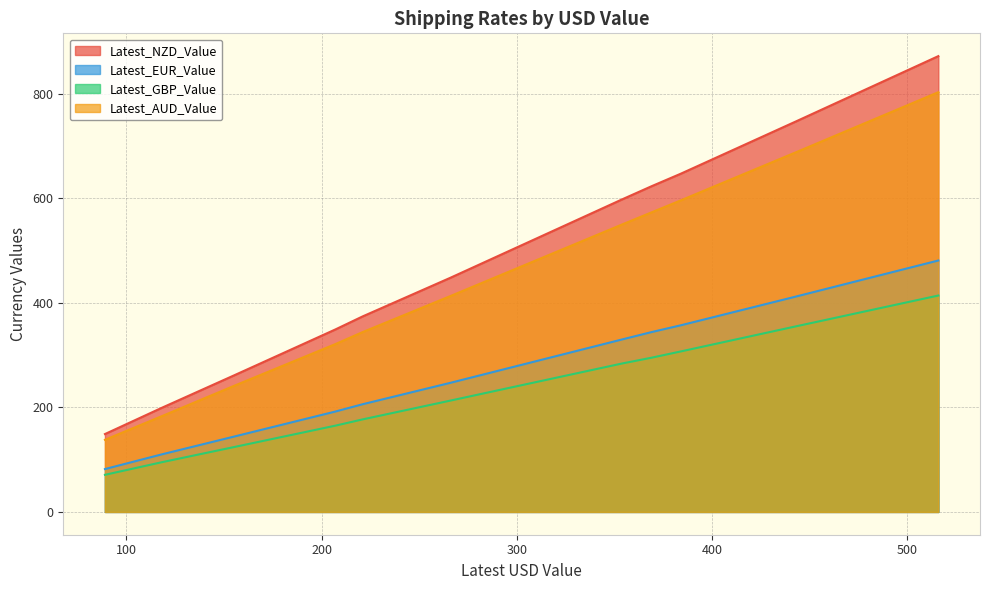

At which category does Latest_GBP_Value reach its first local valley?

4